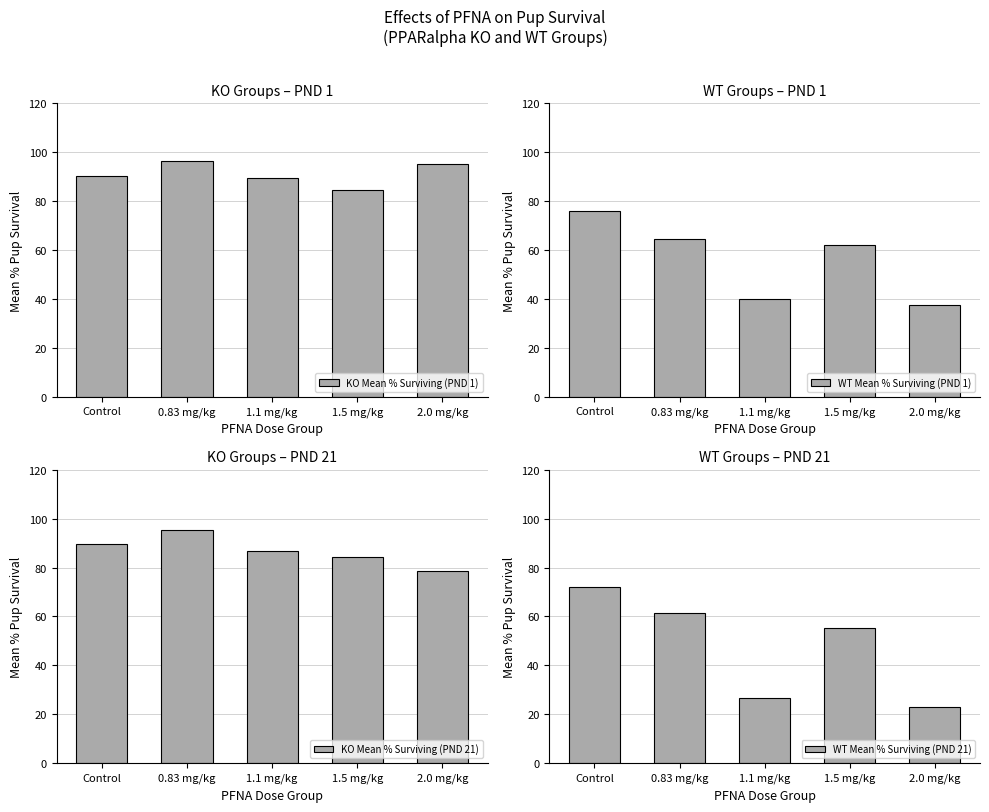

Reading right to left, transcribe all the data shown in this chart.

KO Mean % Surviving (PND 1): 95.2	84.3	89.4	96.3	90.2
WT Mean % Surviving (PND 1): 37.7	62.0	40.1	64.6	76.1
KO Mean % Surviving (PND 21): 78.6	84.3	86.9	95.4	89.6
WT Mean % Surviving (PND 21): 22.8	55.5	26.5	61.3	72.1